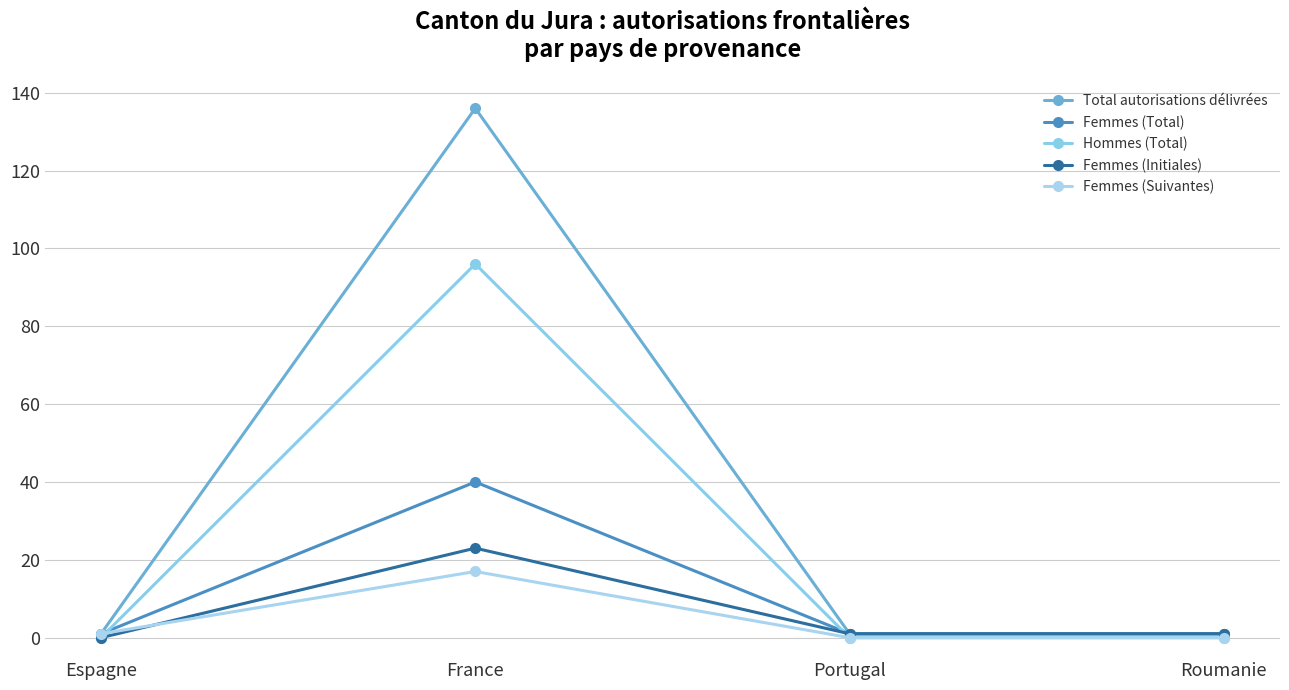

True or false: Femmes (Total) has a value of 1 at Roumanie.

False